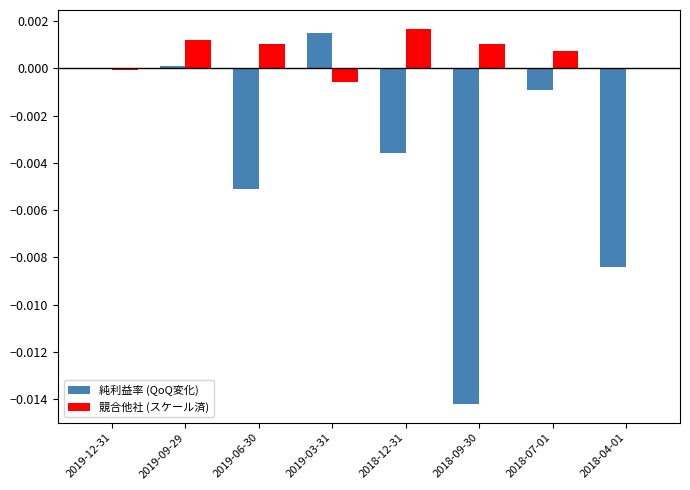

At which label does 競合他社 (スケール済) first exceed 0?

2019-09-29